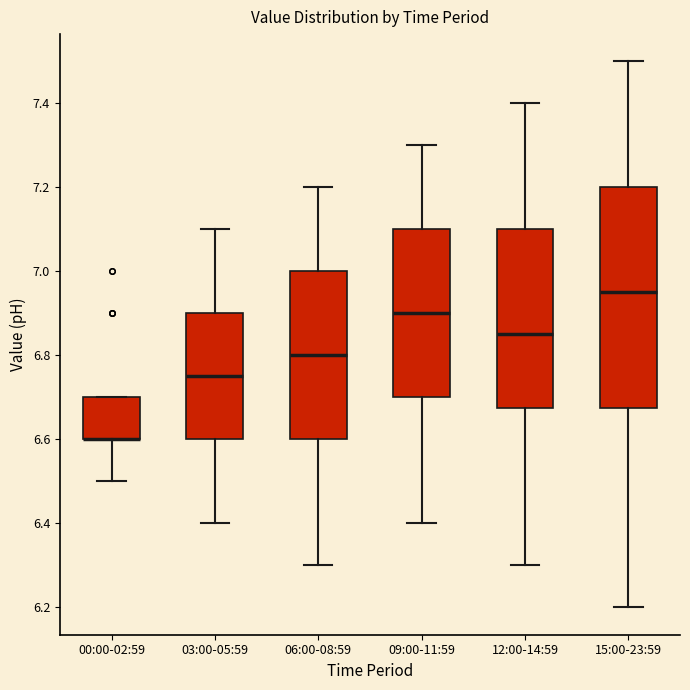

Reading left to right, read every box against the y-axis: the position of its median line, the range the box covers, and the ends of its whiskers. The values are not printed on the chart, so give them approximately, as read against the axis.

00:00-02:59: median 6.60 (drawn on the box's lower edge), box 6.60 to 6.70, whiskers 6.50 to 6.70
03:00-05:59: median 6.76, box 6.60 to 6.90, whiskers 6.40 to 7.10
06:00-08:59: median 6.80, box 6.60 to 7.00, whiskers 6.30 to 7.20
09:00-11:59: median 6.90, box 6.70 to 7.10, whiskers 6.40 to 7.30
12:00-14:59: median 6.86, box 6.68 to 7.10, whiskers 6.30 to 7.40
15:00-23:59: median 6.96, box 6.68 to 7.20, whiskers 6.20 to 7.50